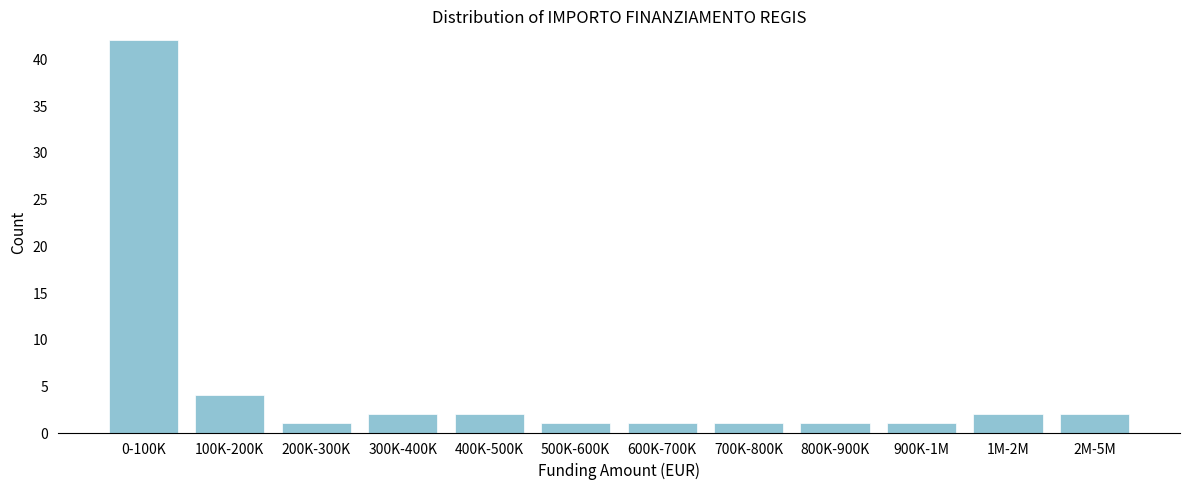

Reading left to right, extract all data points from this chart.

42	4	1	2	2	1	1	1	1	1	2	2